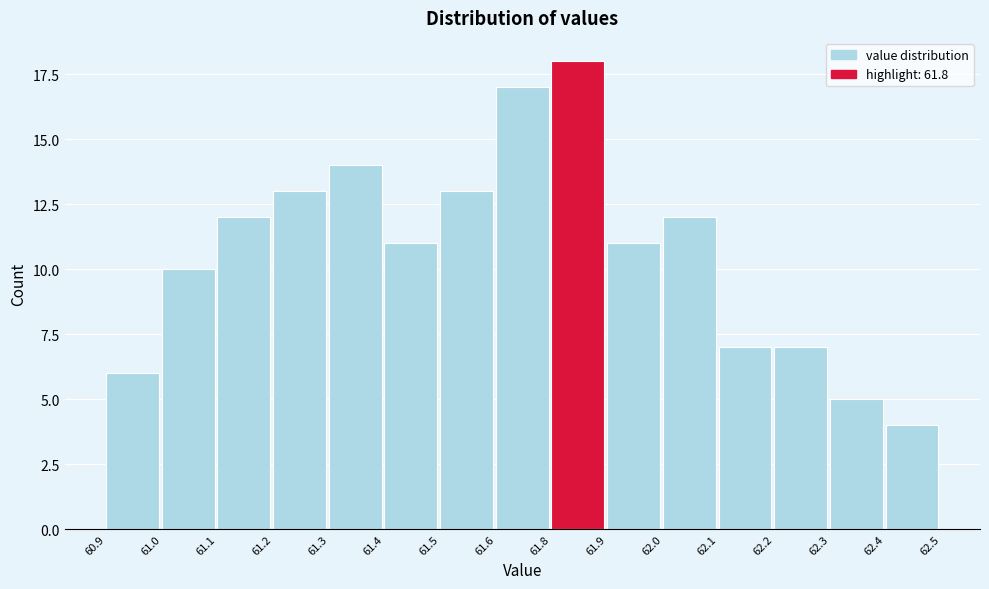

Reading left to right, list all the values displayed in this chart.

6	10	12	13	14	11	13	17	18	11	12	7	7	5	4